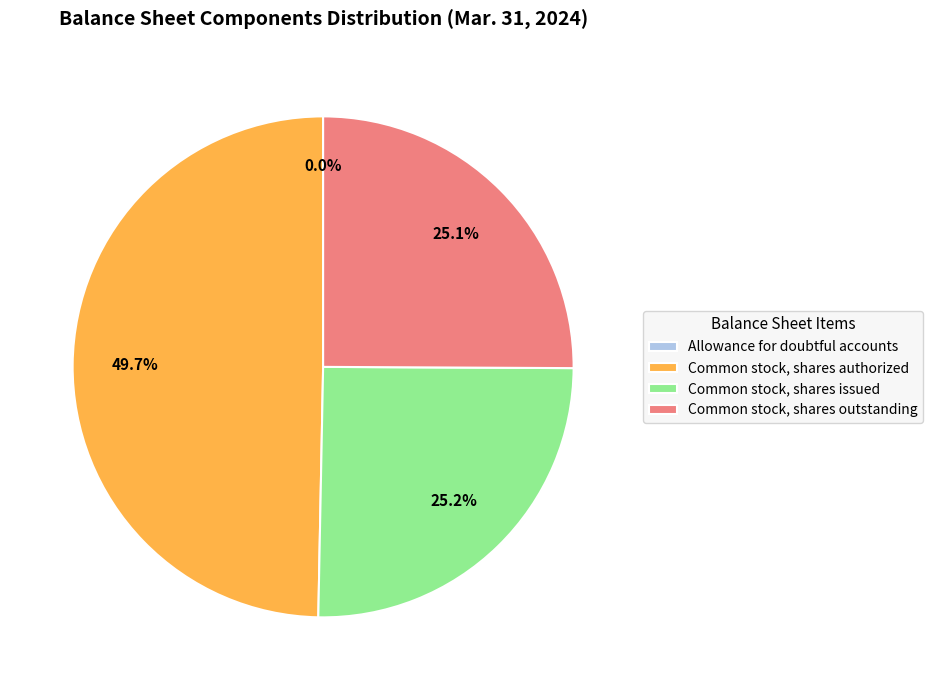

Does Common stock, shares issued represent more than half of the total?

No